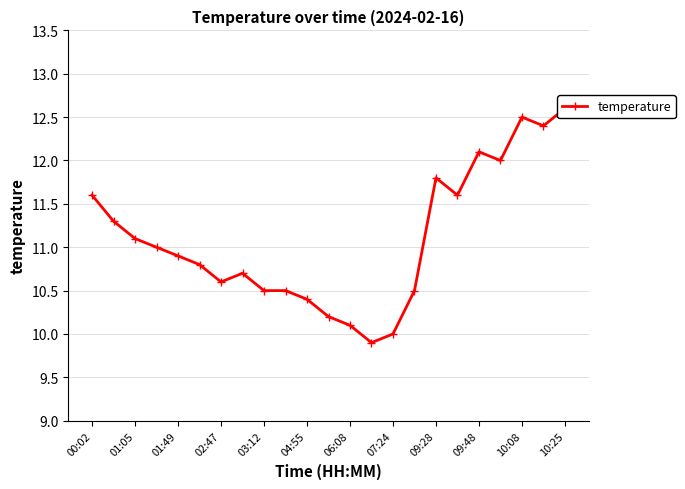

Reading left to right, extract all data points from this chart.

11.6	11.3	11.1	11.0	10.9	10.8	10.6	10.7	10.5	10.5	10.4	10.2	10.1	9.9	10.0	10.5	11.8	11.6	12.1	12.0	12.5	12.4	12.6